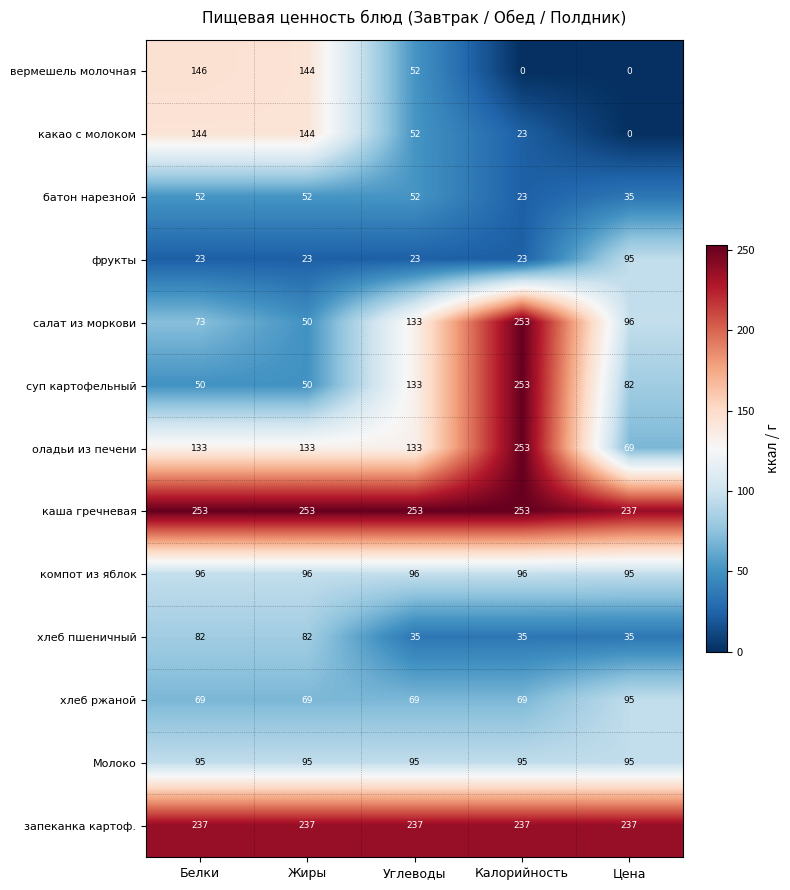

Count the суп картофельный values in the range 50 to 133.

4